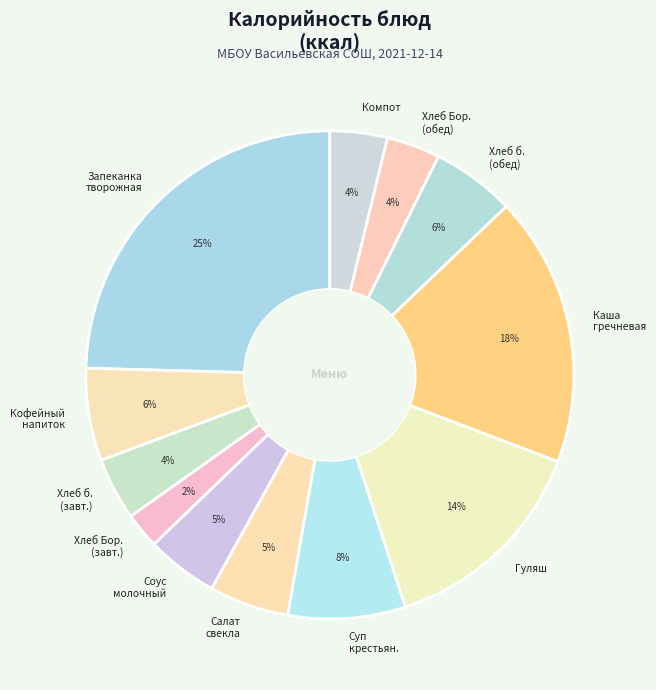

Which category has the biggest portion of the pie?

Запеканка творожная